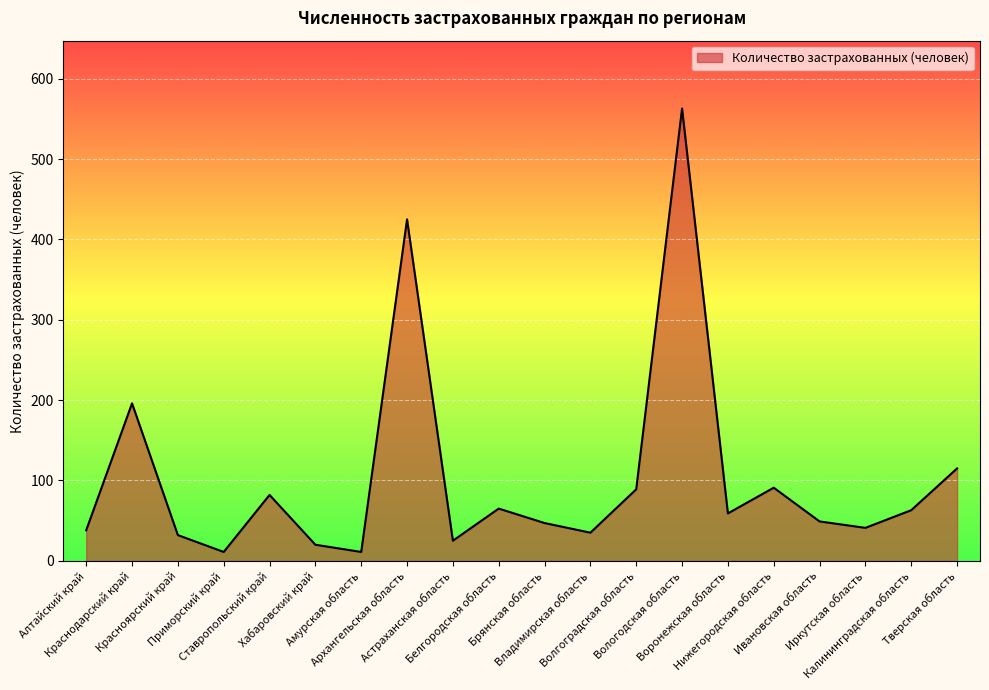

Where is the data nearest to the value 287?

Краснодарский край